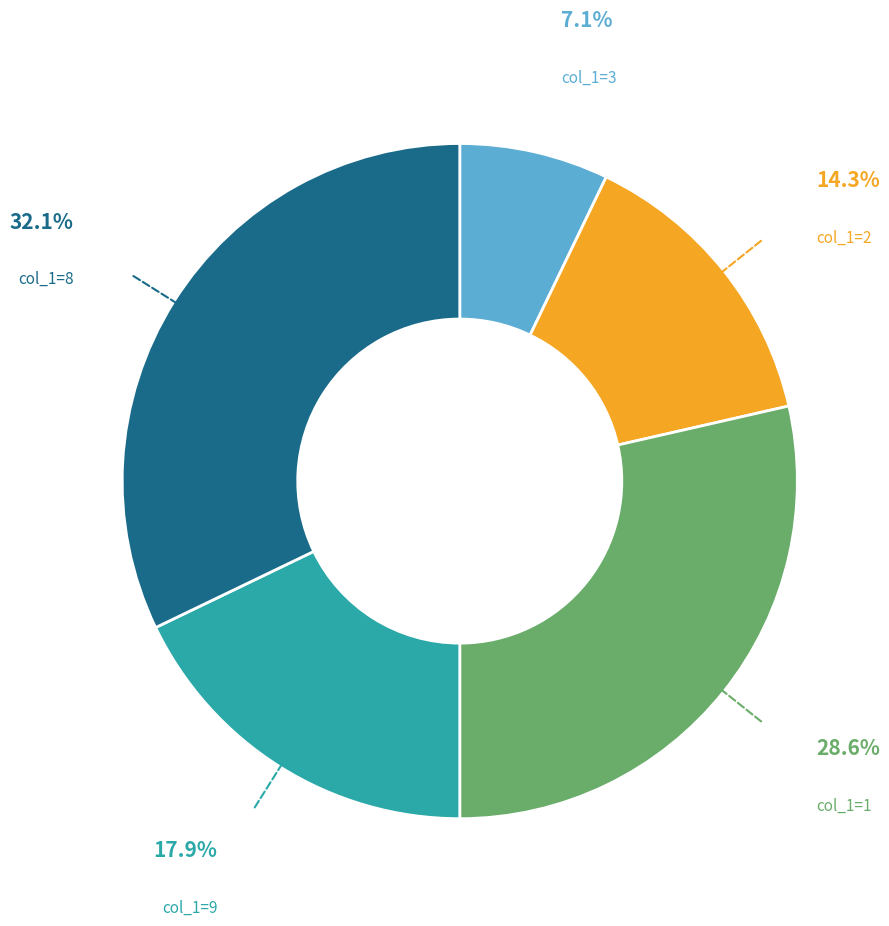

What is the ratio of the value at col_1=1 to the value at col_1=9?

1.6